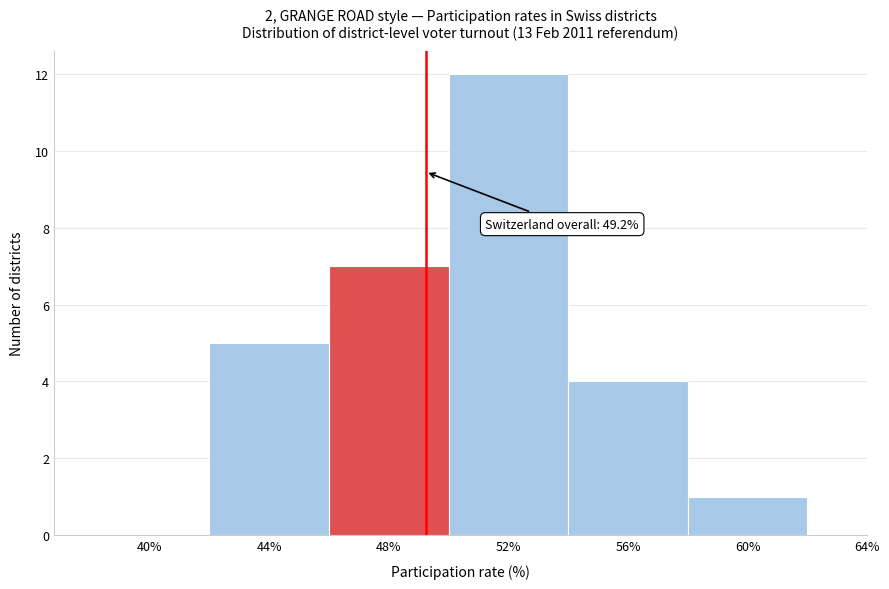

Which range on the x-axis has the tallest bar?

50 to 54